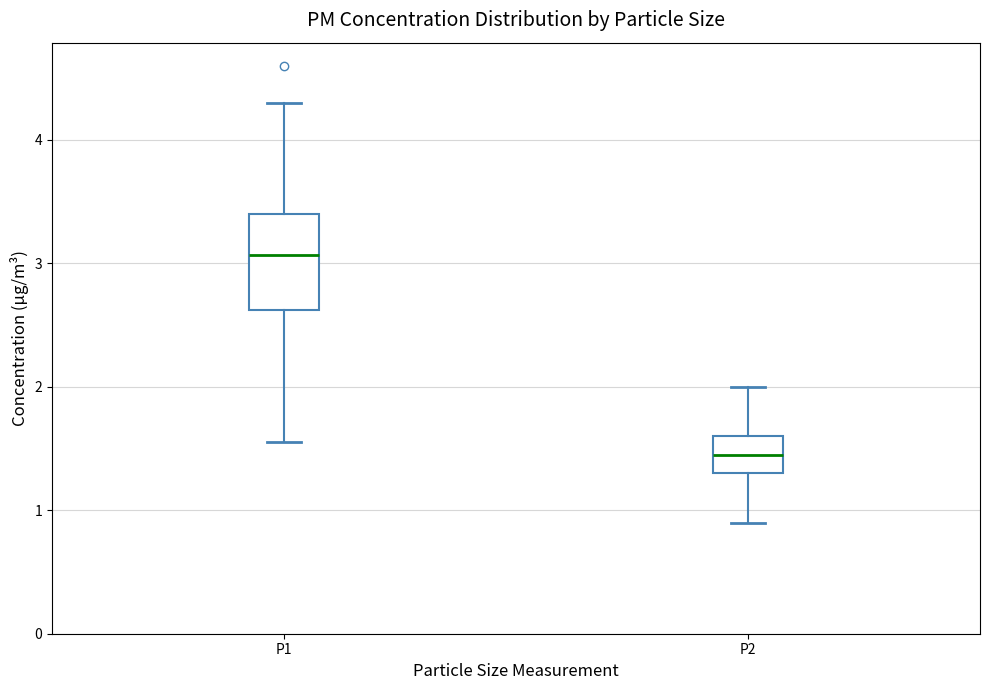

Reading left to right, transcribe this box plot: for each box, give where its median line is, the range the box spans, and where its two whiskers end, as read against the y-axis. The values are not printed on the chart, so give them approximately, as read against the axis.

P1: median 3.1, box 2.6 to 3.4, whiskers 1.6 to 4.3
P2: median 1.5, box 1.3 to 1.6, whiskers 0.9 to 2.0